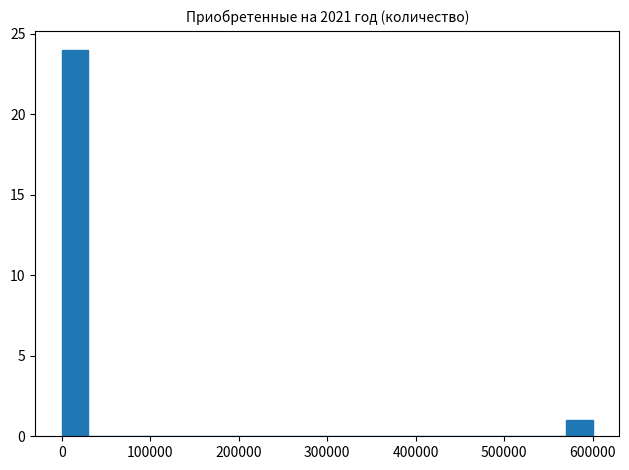

Around what value on the x-axis is the tallest bar? Give the approximate position of its centre, as read against the axis.

20000